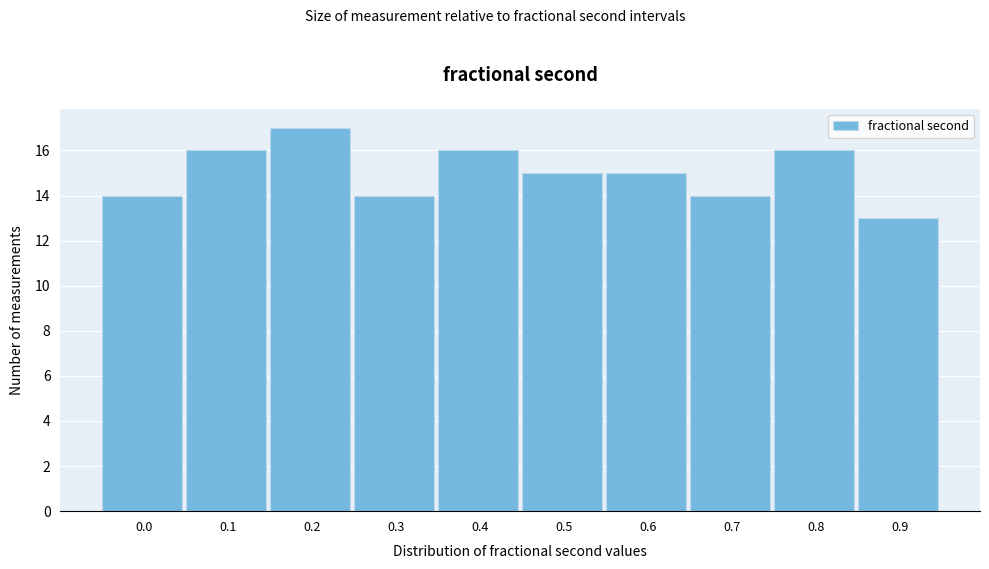

Reading left to right, extract all data points from this chart.

14	16	17	14	16	15	15	14	16	13